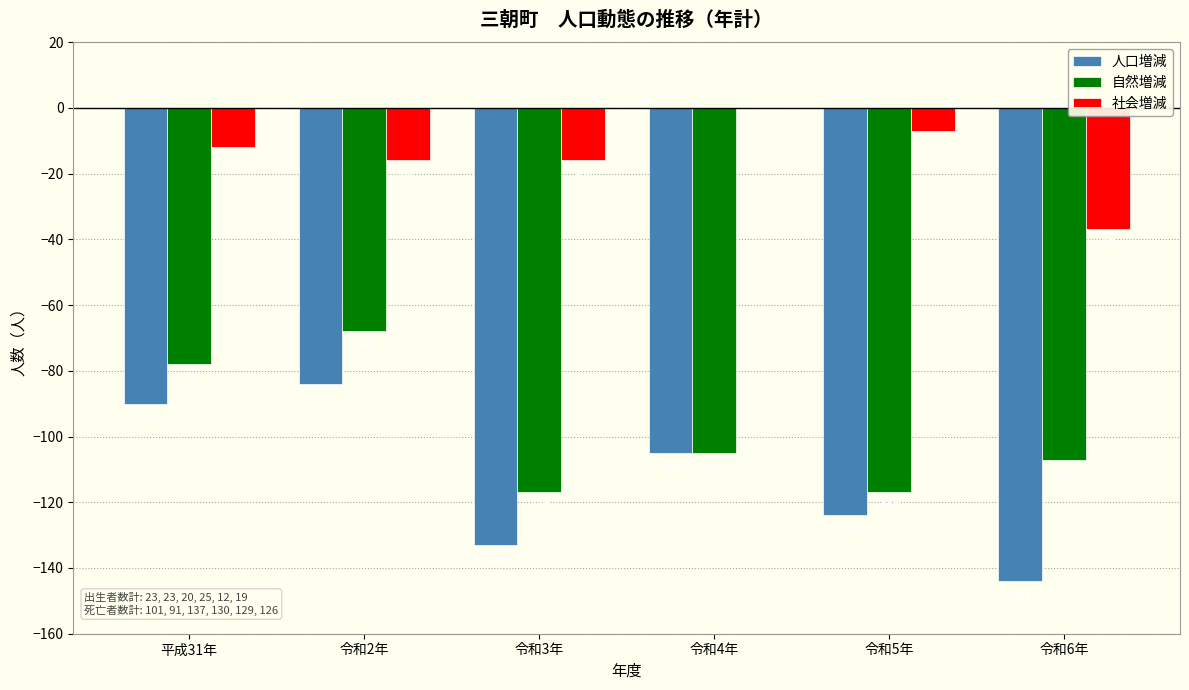

Reading left to right, what are all the values shown in this chart?

人口増減: 平成31年=-90	令和2年=-84	令和3年=-133	令和4年=-105	令和5年=-124	令和6年=-144
自然増減: 平成31年=-78	令和2年=-68	令和3年=-117	令和4年=-105	令和5年=-117	令和6年=-107
社会増減: 平成31年=-12	令和2年=-16	令和3年=-16	令和4年=0	令和5年=-7	令和6年=-37